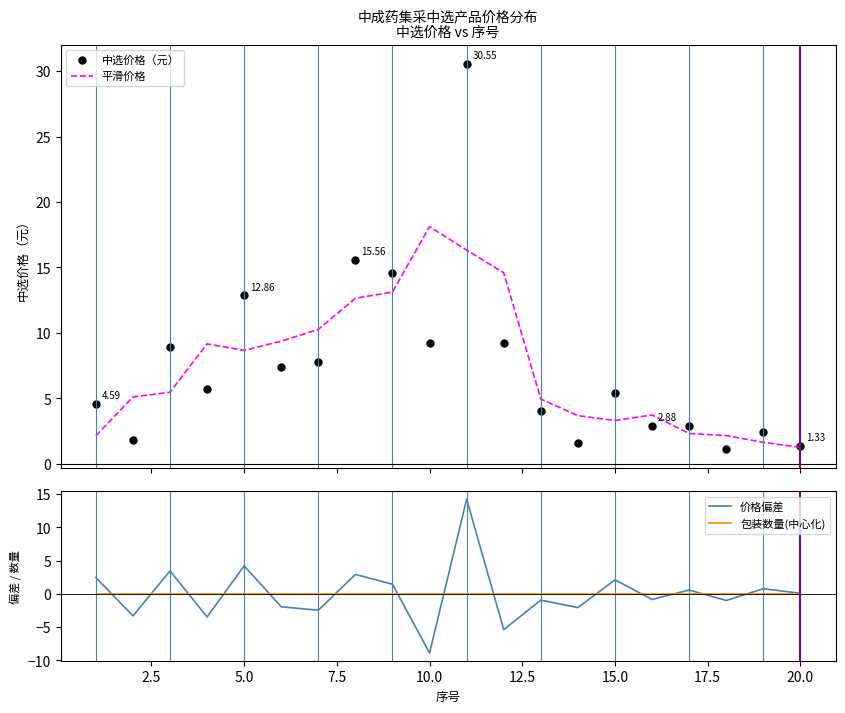

What are all the series names shown in the legend?

中选价格（元）, 平滑价格, 价格偏差, 包装数量(中心化)